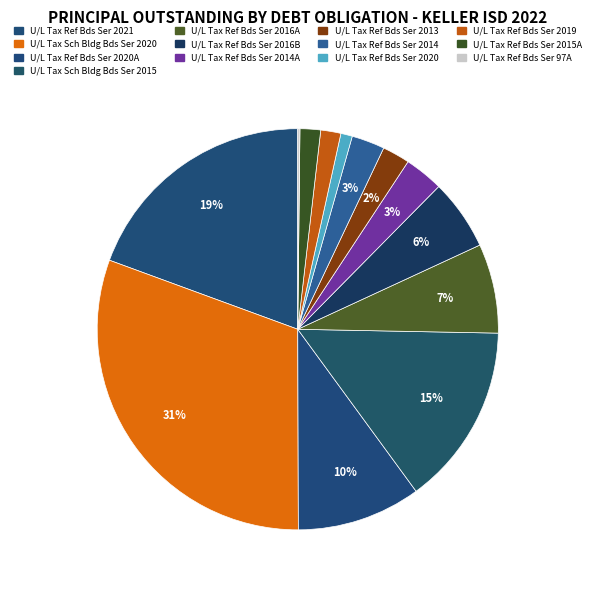

How many segments does this pie chart have?

13